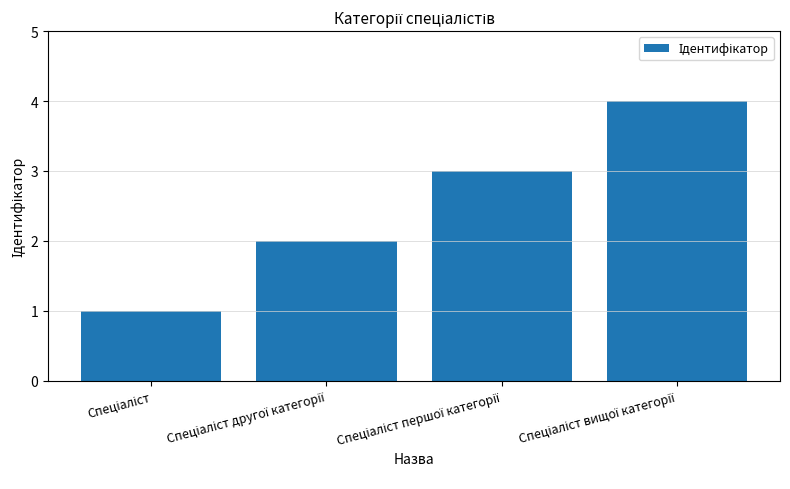

What is the minimum value shown in the chart?

1